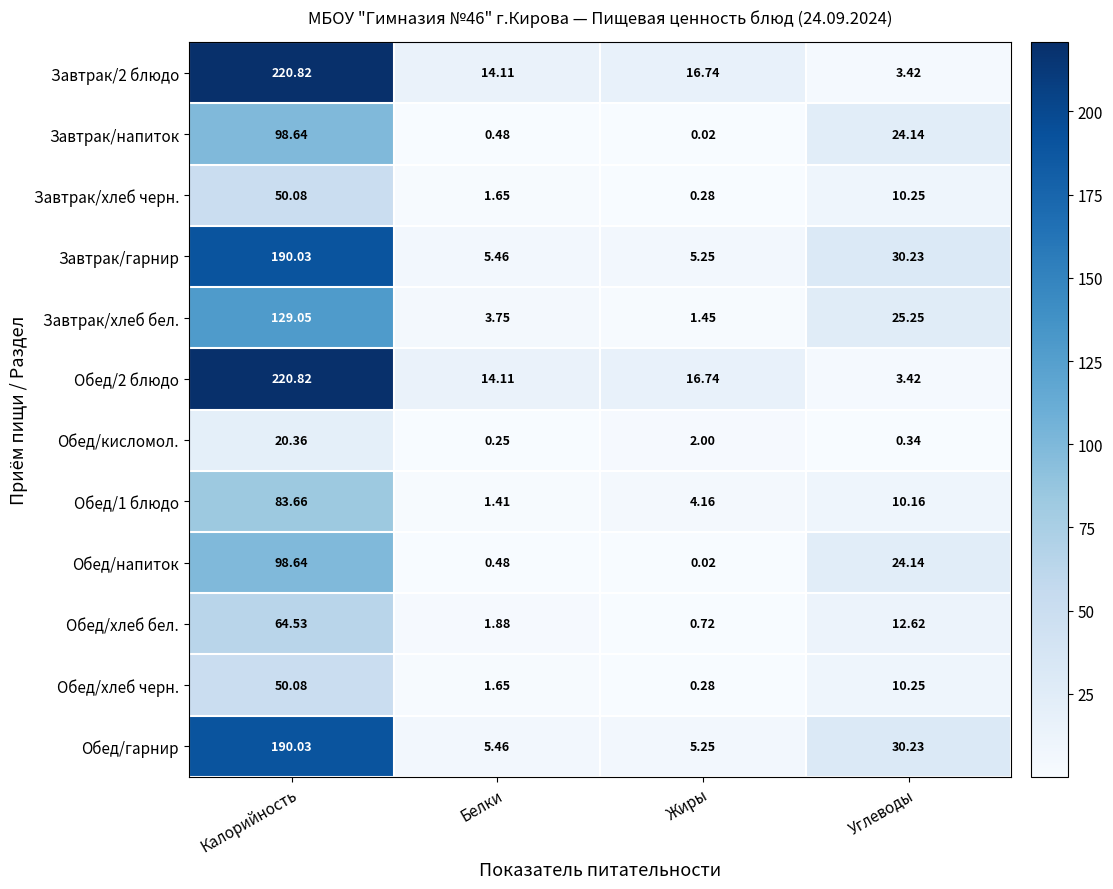

Count the number of data series in this chart.

12